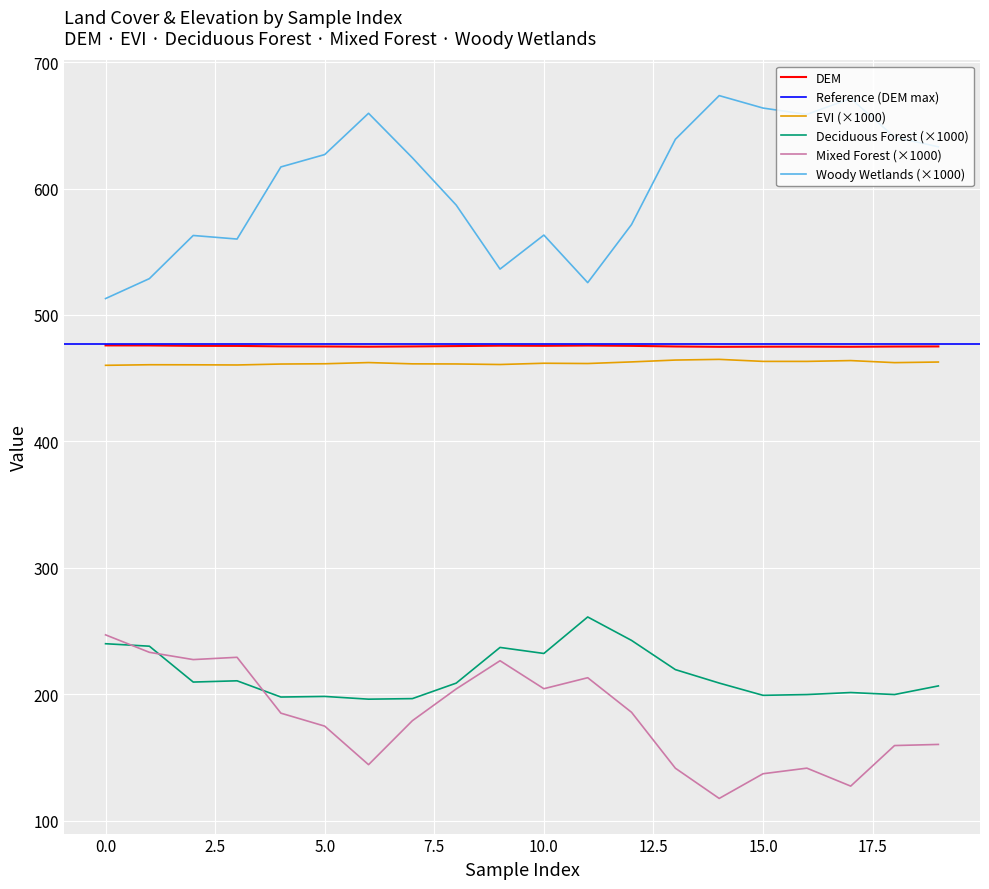

Read the DEM value at 0.0.

475.9